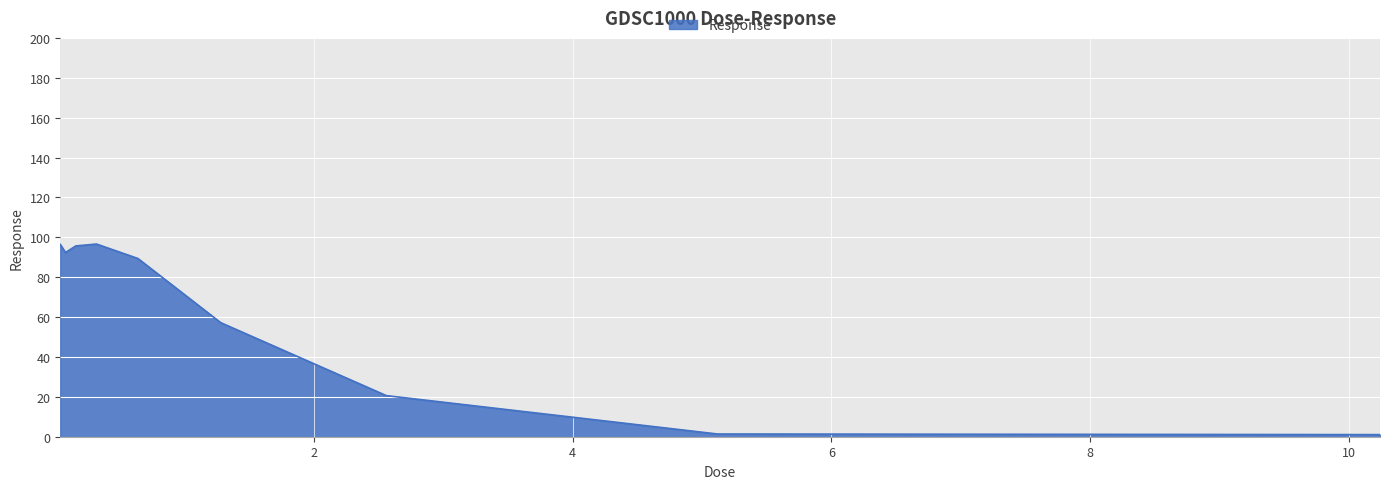

What is the difference between the maximum and minimum values?

95.6